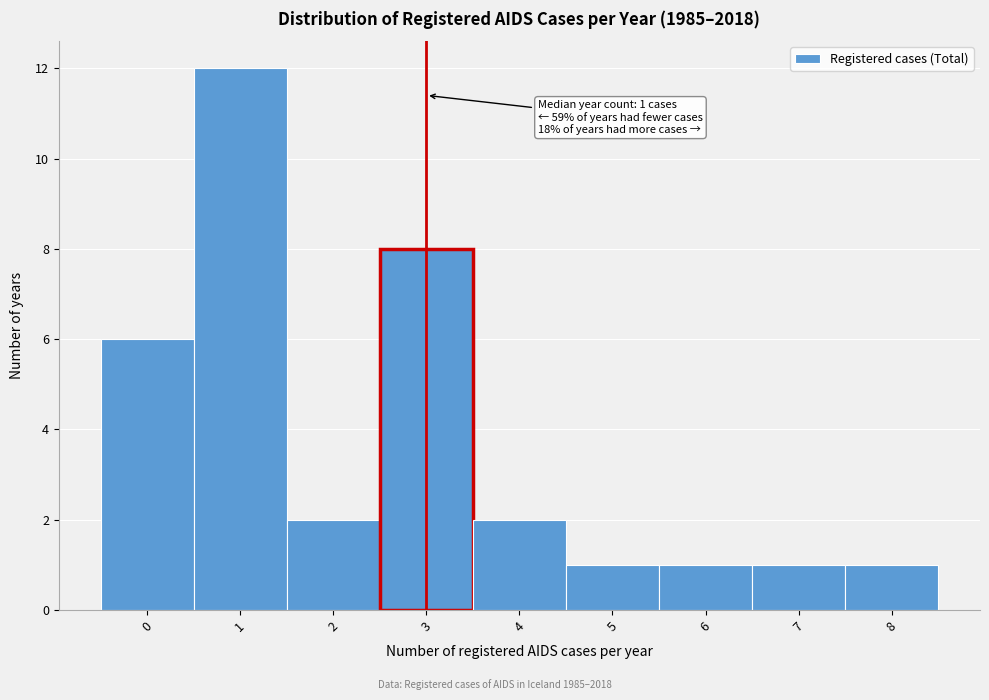

Which range on the x-axis has the tallest bar?

0.5 to 1.5